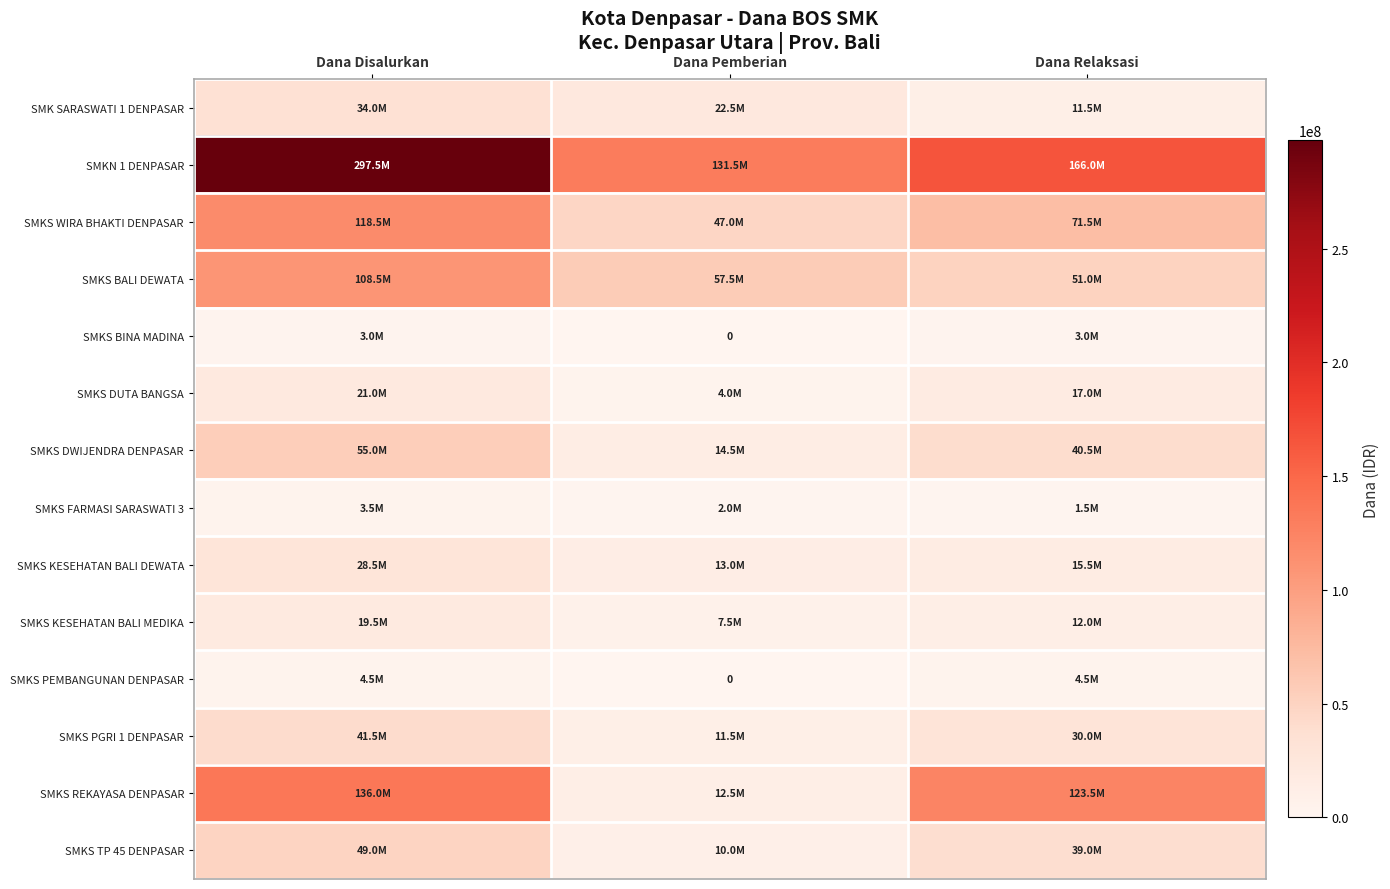

List the labels in order of SMKS DUTA BANGSA value, smallest first.

Dana Pemberian, Dana Relaksasi, Dana Disalurkan